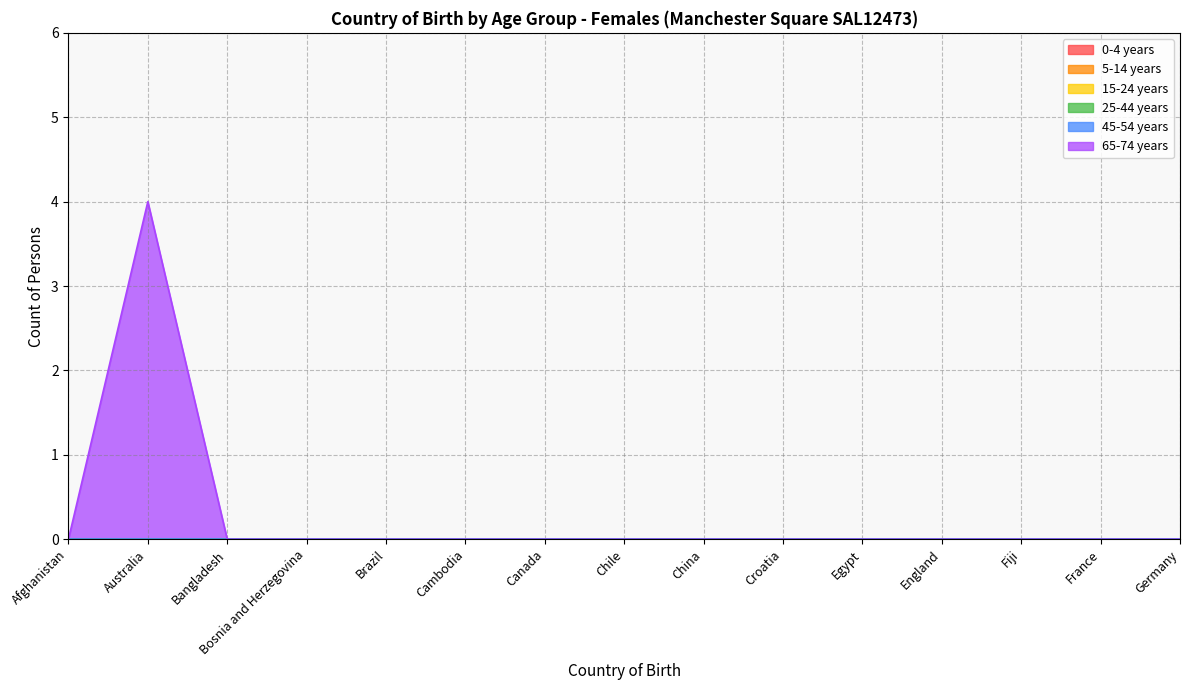

Reading right to left, list all the values displayed in this chart.

0-4 years: Germany=0	France=0	Fiji=0	England=0	Egypt=0	Croatia=0	China=0	Chile=0	Canada=0	Cambodia=0	Brazil=0	Bosnia and Herzegovina=0	Bangladesh=0	Australia=0	Afghanistan=0
5-14 years: Germany=0	France=0	Fiji=0	England=0	Egypt=0	Croatia=0	China=0	Chile=0	Canada=0	Cambodia=0	Brazil=0	Bosnia and Herzegovina=0	Bangladesh=0	Australia=0	Afghanistan=0
15-24 years: Germany=0	France=0	Fiji=0	England=0	Egypt=0	Croatia=0	China=0	Chile=0	Canada=0	Cambodia=0	Brazil=0	Bosnia and Herzegovina=0	Bangladesh=0	Australia=0	Afghanistan=0
25-44 years: Germany=0	France=0	Fiji=0	England=0	Egypt=0	Croatia=0	China=0	Chile=0	Canada=0	Cambodia=0	Brazil=0	Bosnia and Herzegovina=0	Bangladesh=0	Australia=0	Afghanistan=0
45-54 years: Germany=0	France=0	Fiji=0	England=0	Egypt=0	Croatia=0	China=0	Chile=0	Canada=0	Cambodia=0	Brazil=0	Bosnia and Herzegovina=0	Bangladesh=0	Australia=0	Afghanistan=0
65-74 years: Germany=0	France=0	Fiji=0	England=0	Egypt=0	Croatia=0	China=0	Chile=0	Canada=0	Cambodia=0	Brazil=0	Bosnia and Herzegovina=0	Bangladesh=0	Australia=4	Afghanistan=0